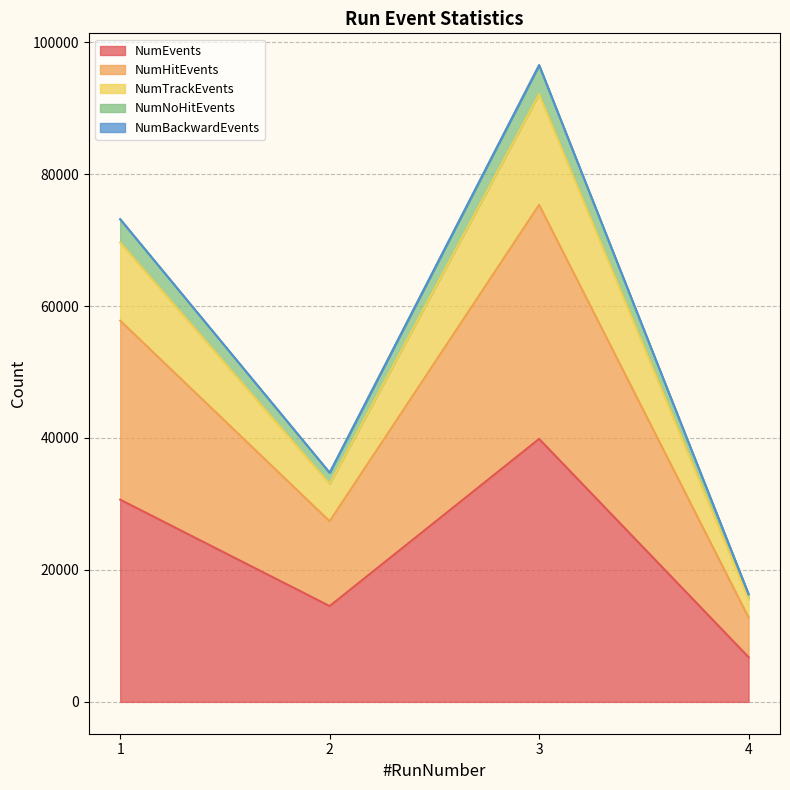

Is it true that NumTrackEvents equals 92118 at 3?

True